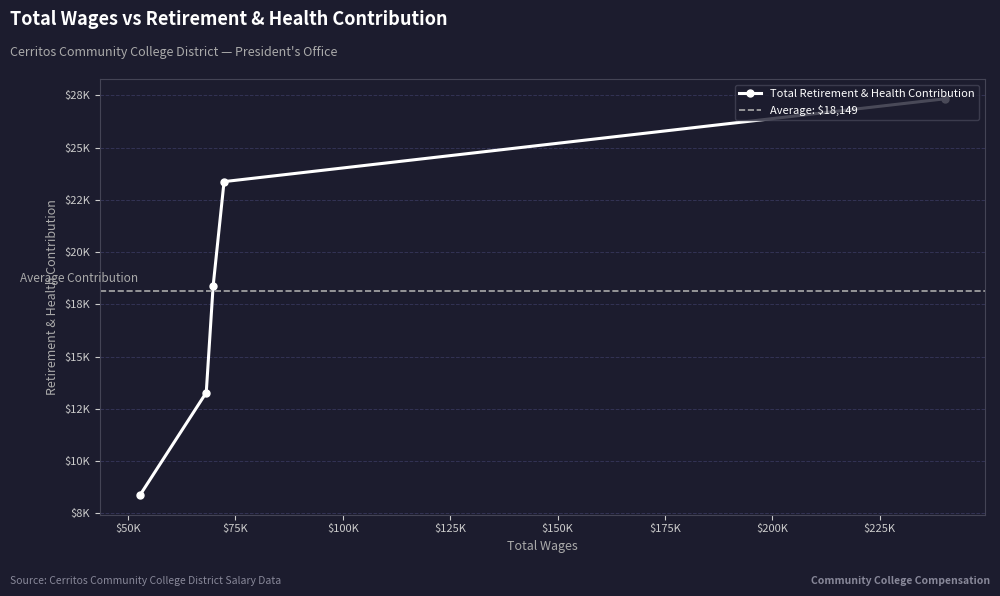

How many lines are shown in the chart?

1